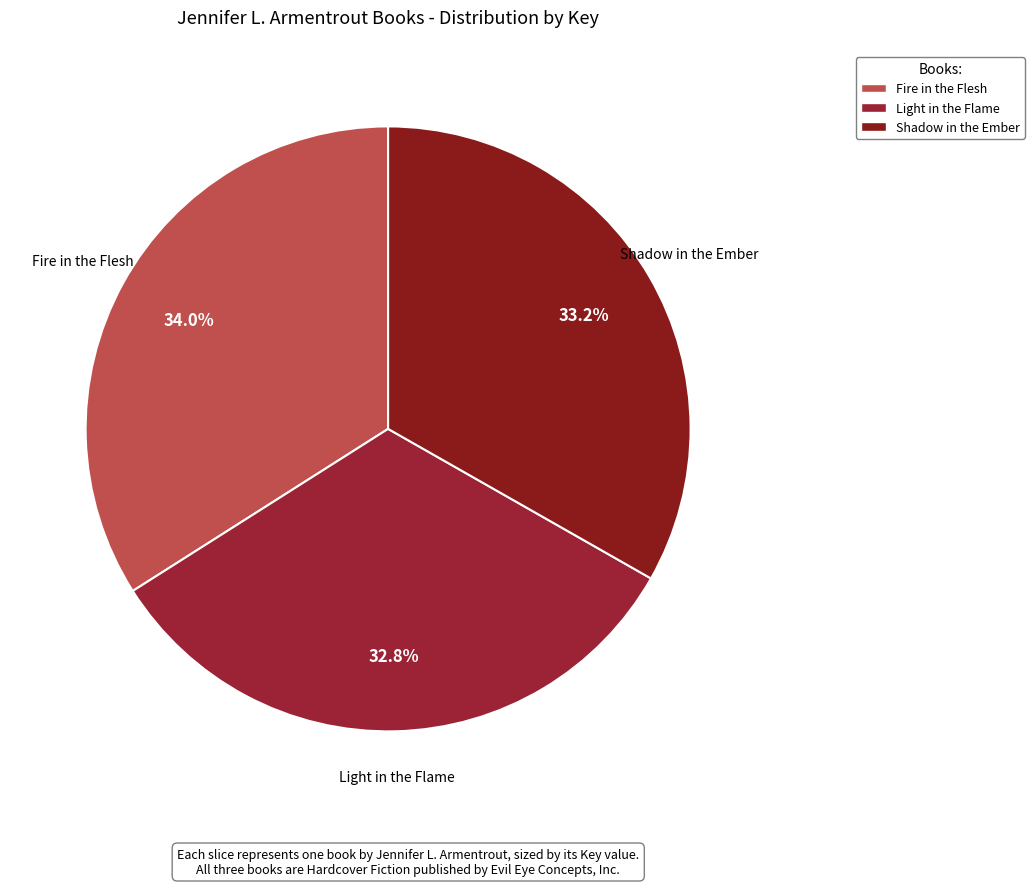

To the nearest percent, what is the difference between the largest and smallest slice percentages?

1%